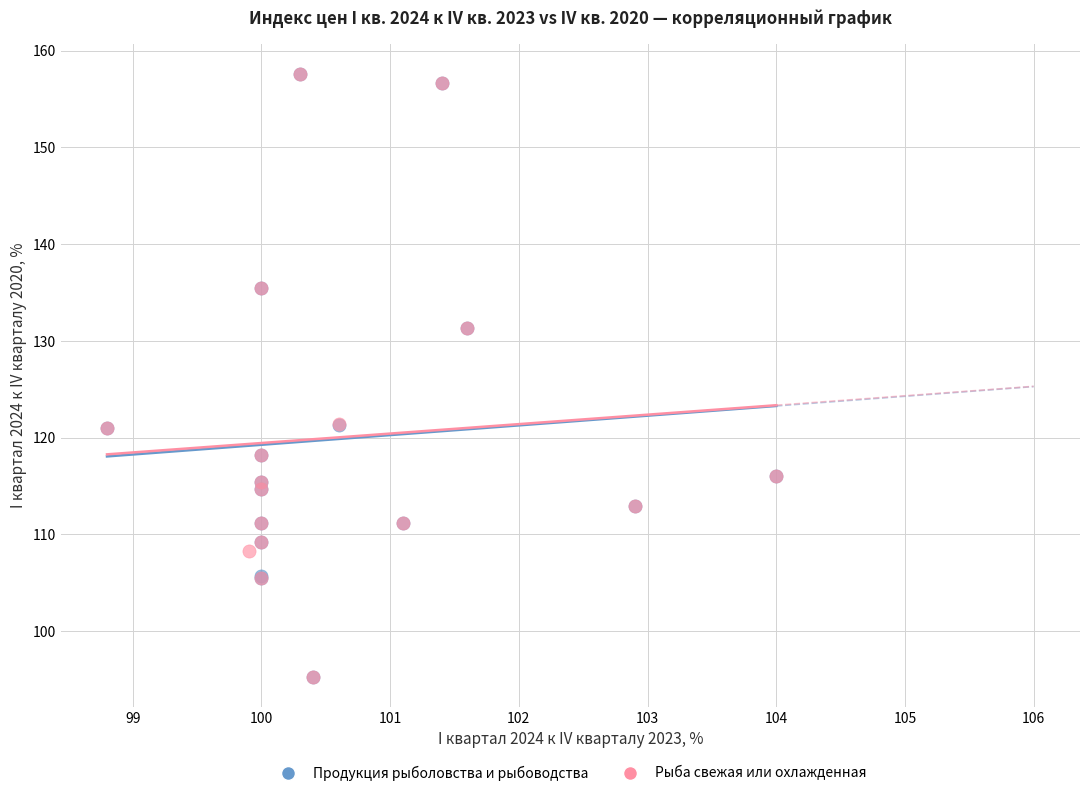

What are all the series names shown in the legend?

Продукция рыболовства и рыбоводства, Рыба свежая или охлажденная